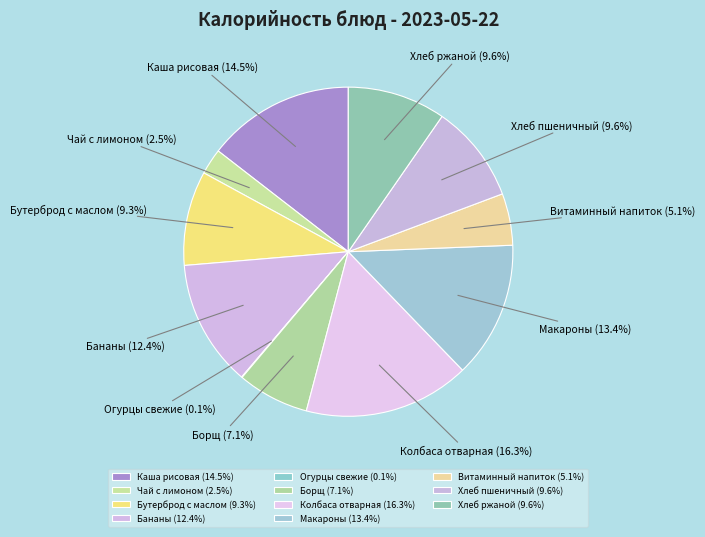

Is there any slice that represents more than half of the pie?

No